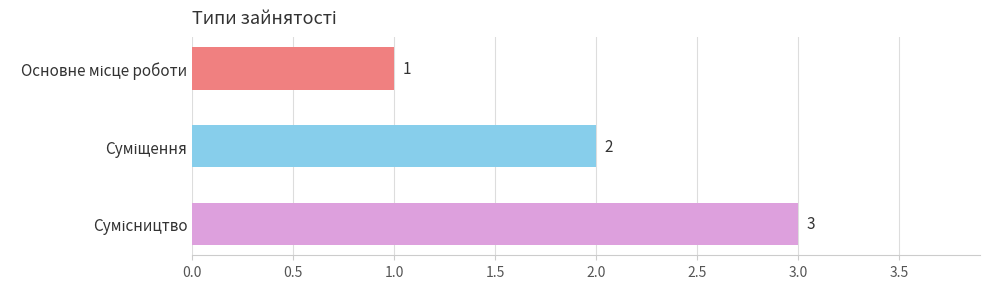

What is the value of the 2nd bar from the top?

2